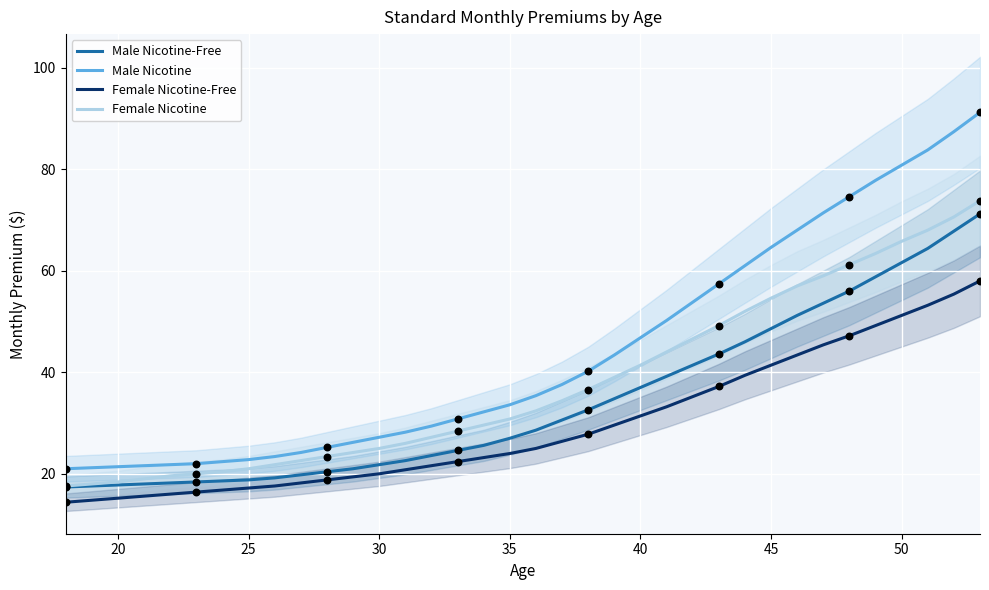

True or false: Female Nicotine-Free has a value of 20.0 at 30.

True